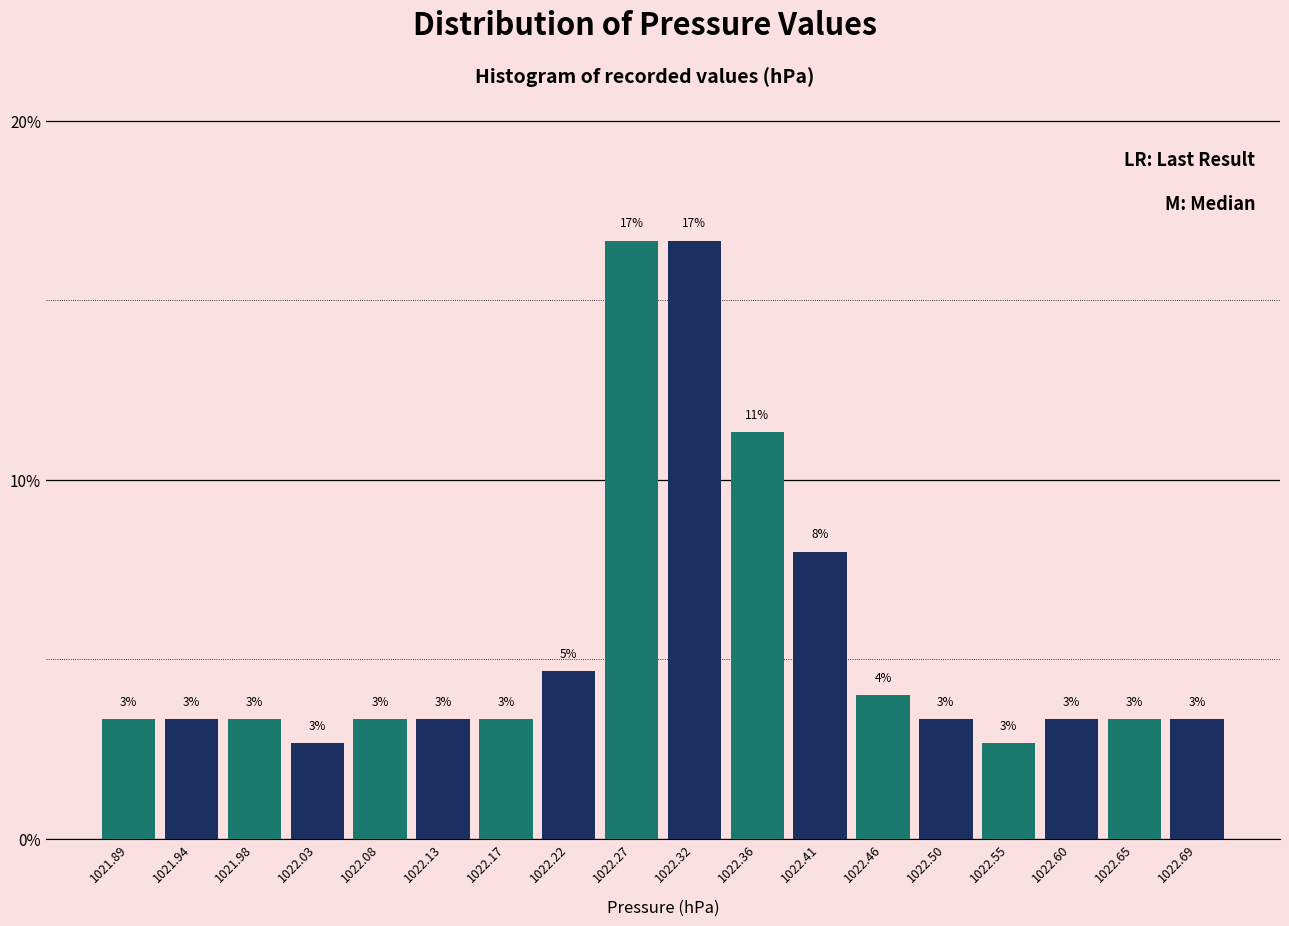

How many bars are there in total?

18